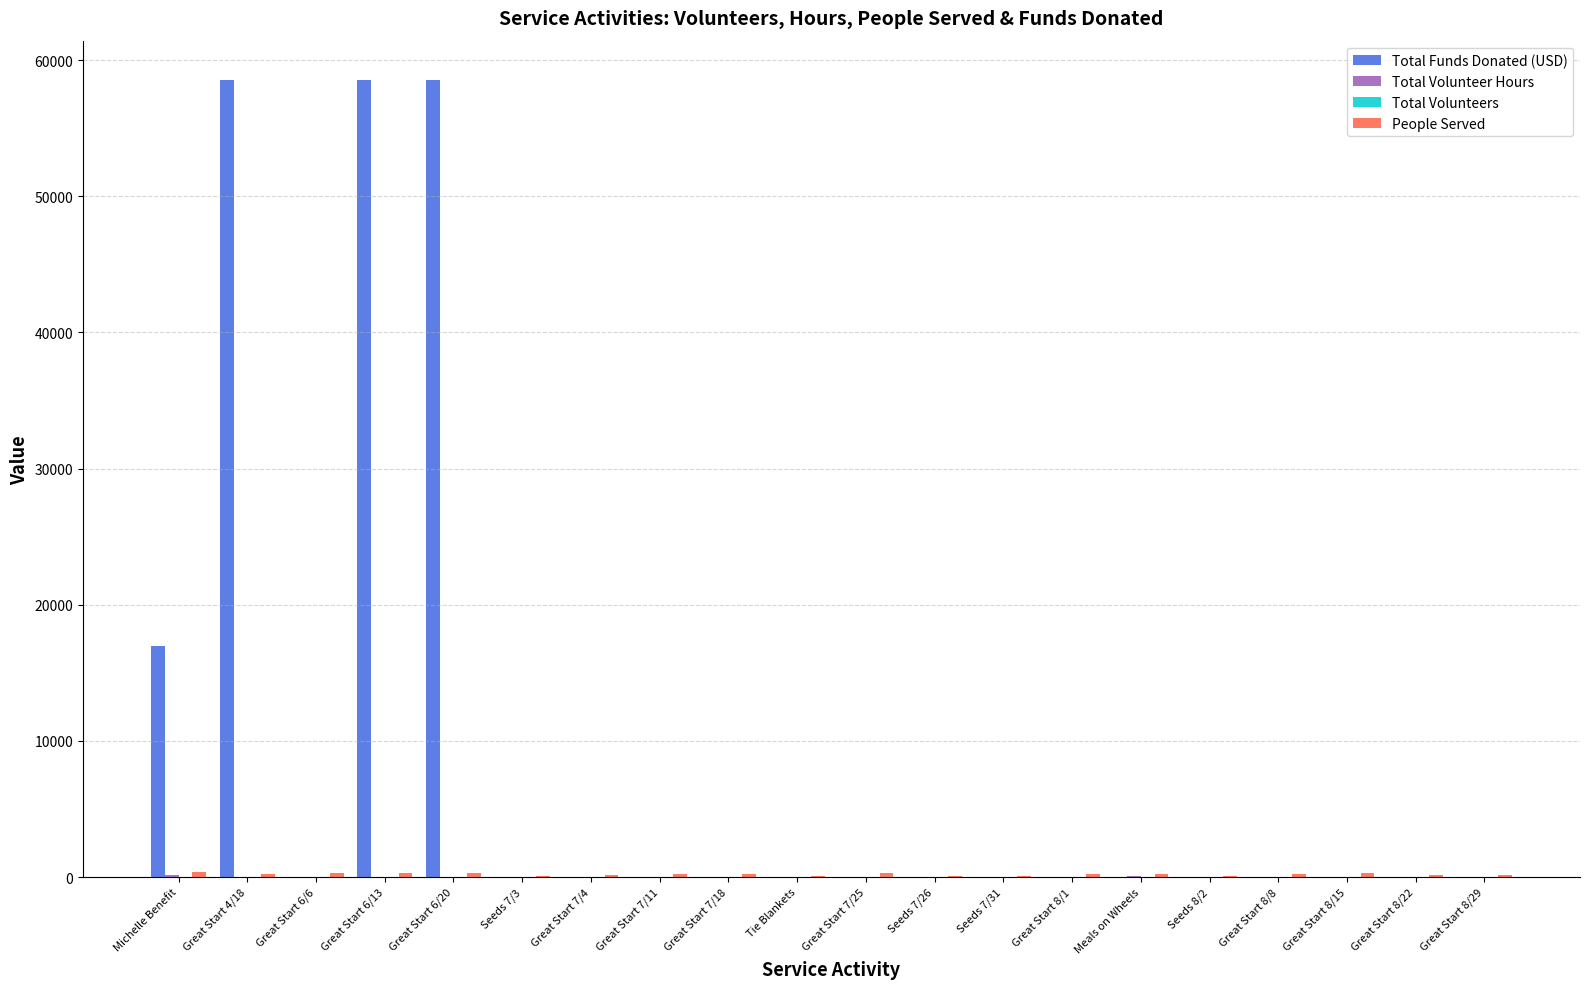

Which series has the largest total across all categories?

Total Funds Donated (USD)